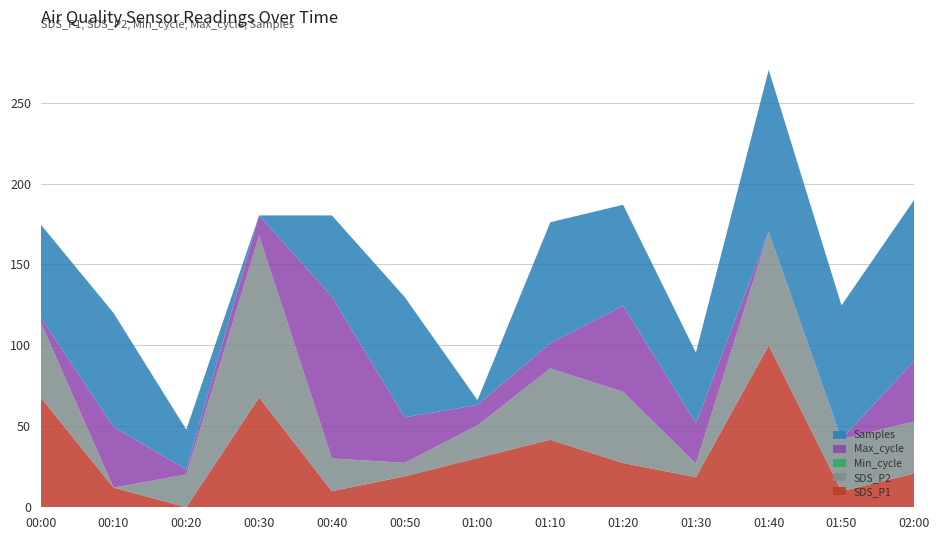

The value of SDS_P1 at 01:00 is 54.4. True or false?

False